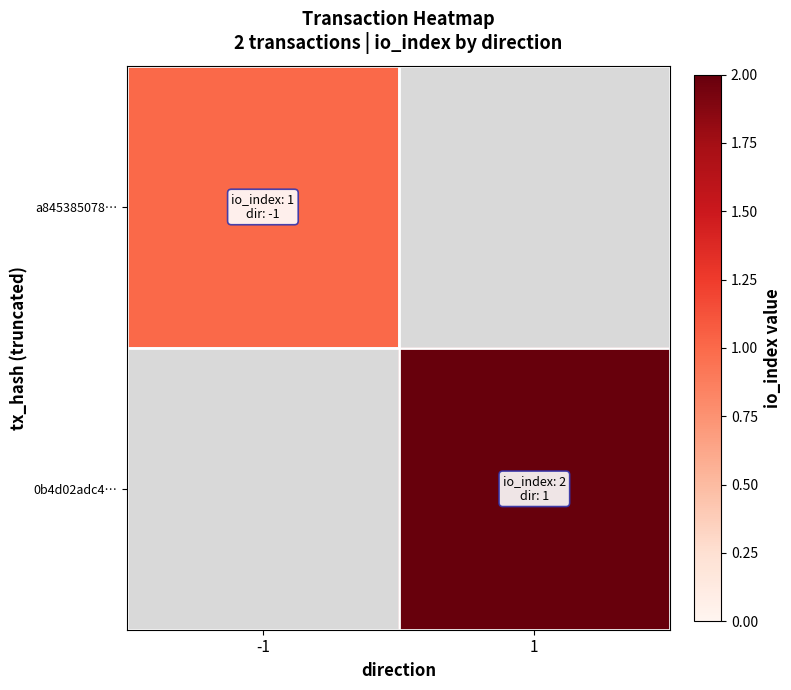

How many distinct data groups are displayed?

2